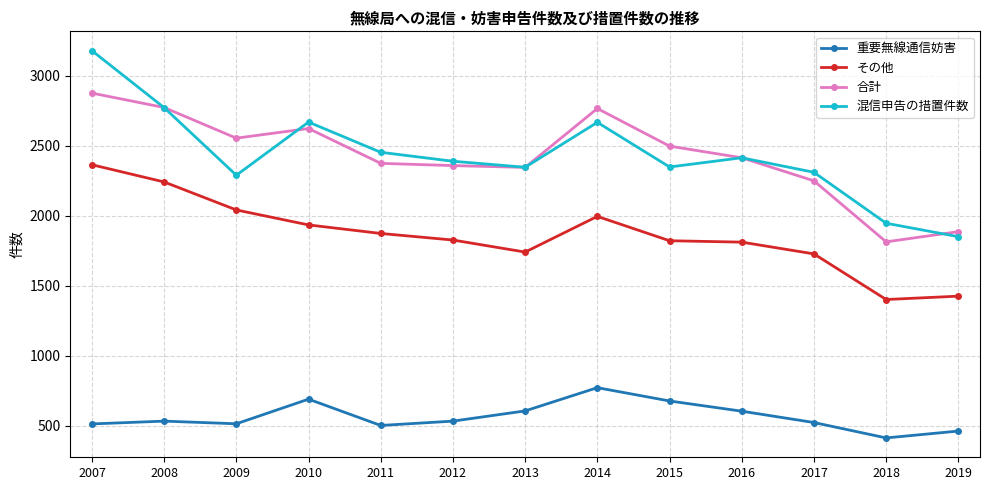

Where is 混信申告の措置件数 nearest to the value 2514?

2011